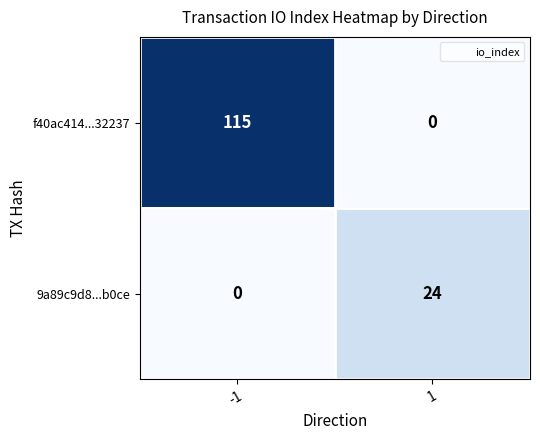

What is the highest value of the 9a89c9d8...b0ce series?

24